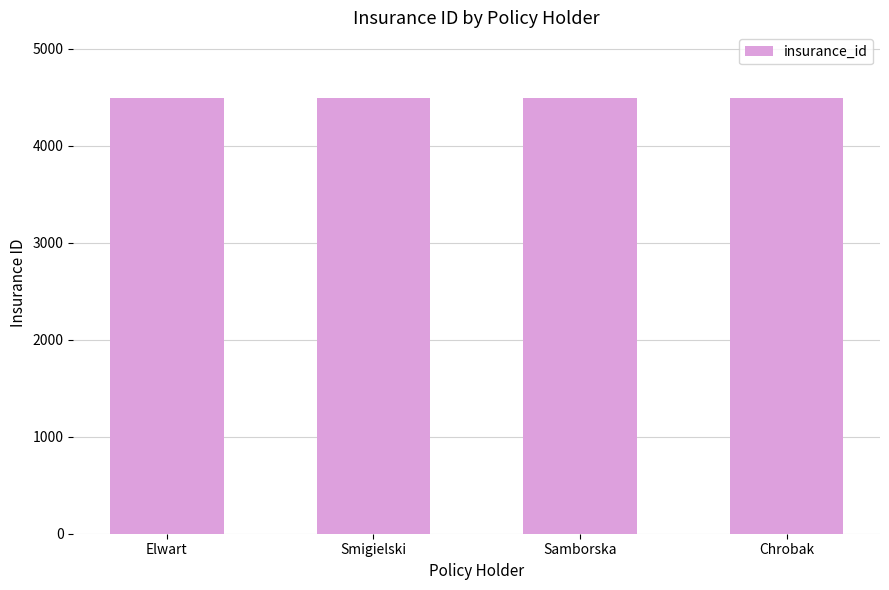

How many data points are less than 4496?

2